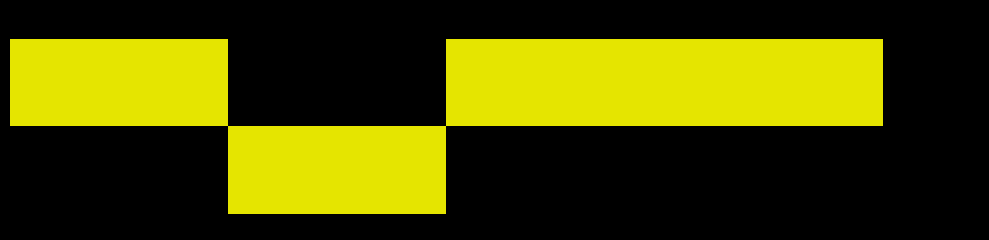

At Einf (%), list the series in order from largest to smallest.

GDSC1000 rep 1, GDSC1000 rep 2